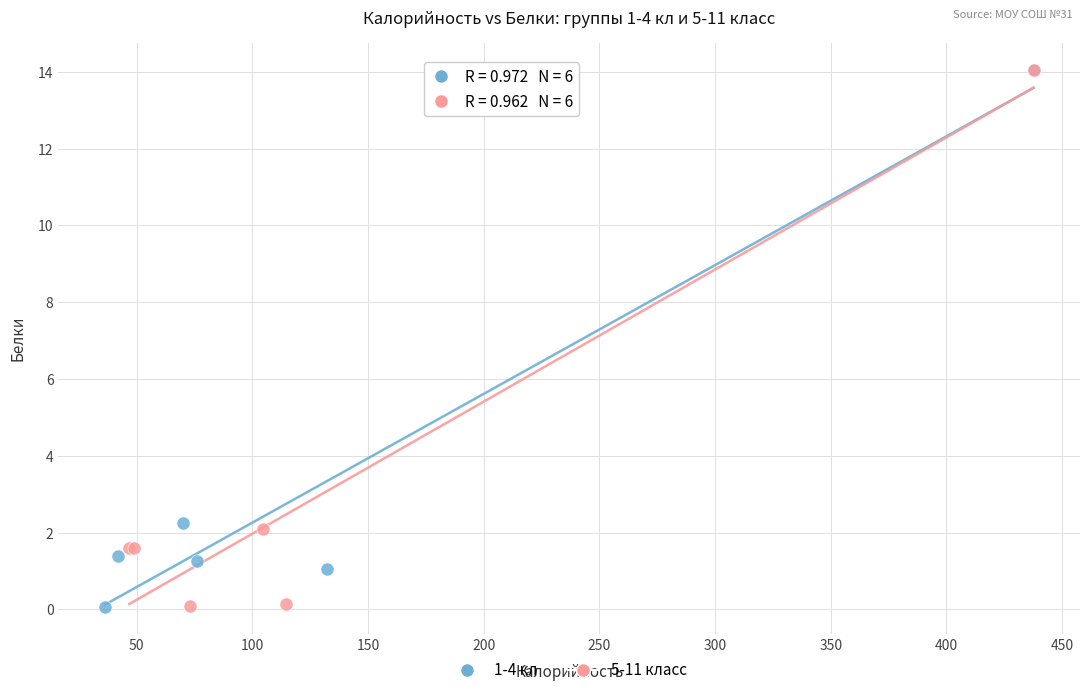

What are all the series names shown in the legend?

1-4 кл, 5-11 класс